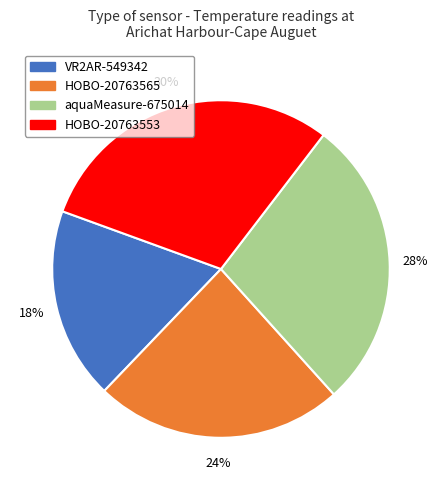

What is the ratio of the value at aquaMeasure-675014 to the value at HOBO-20763565?

1.2